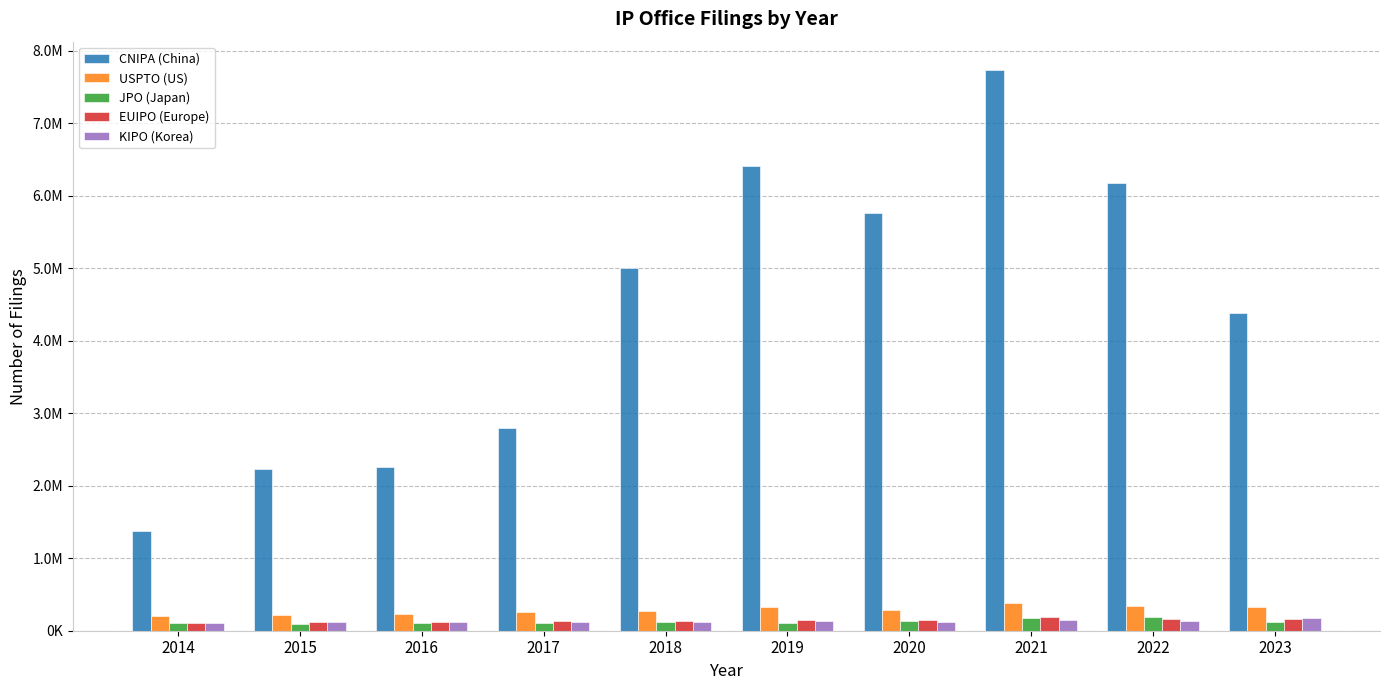

At which label is JPO (Japan) closest to 140944?

2020